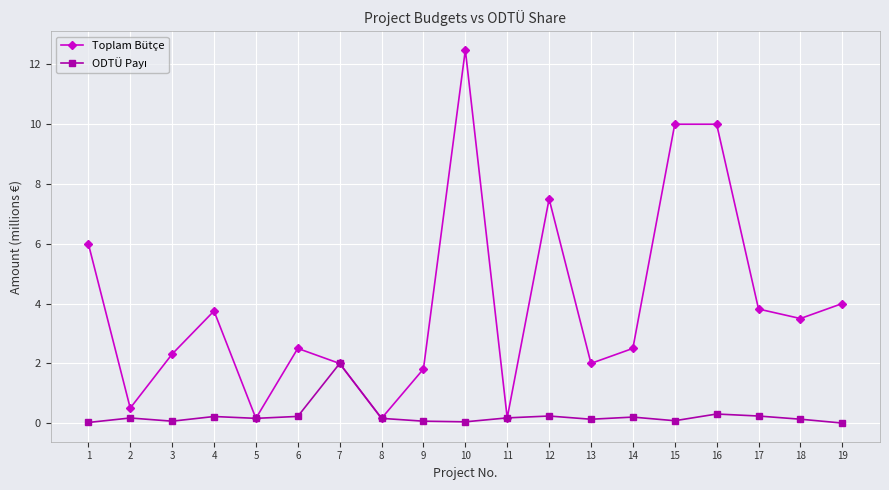

The value of Toplam Bütçe at 15 is 5.5. True or false?

False